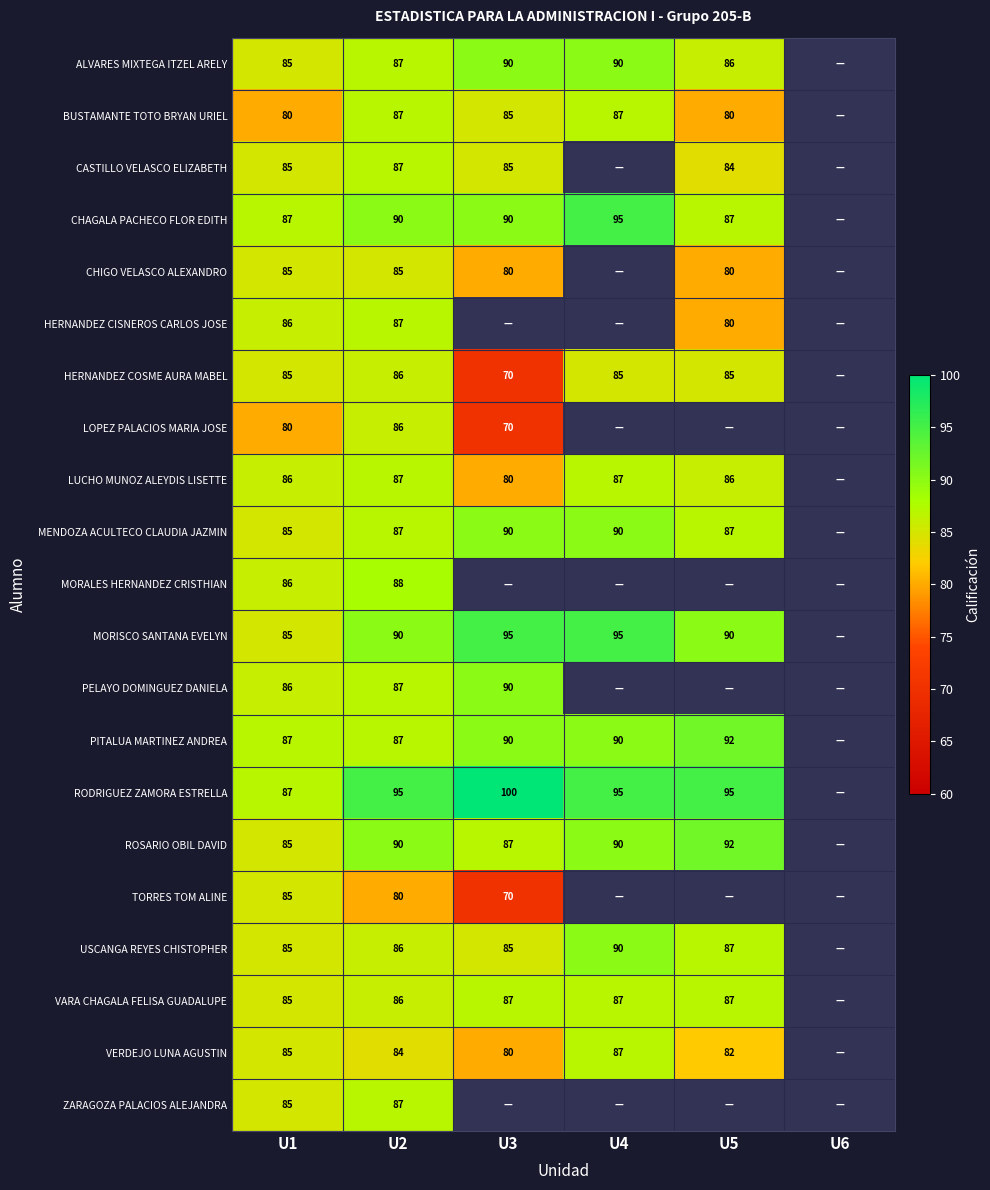

Which category has the highest value across all series?

U3